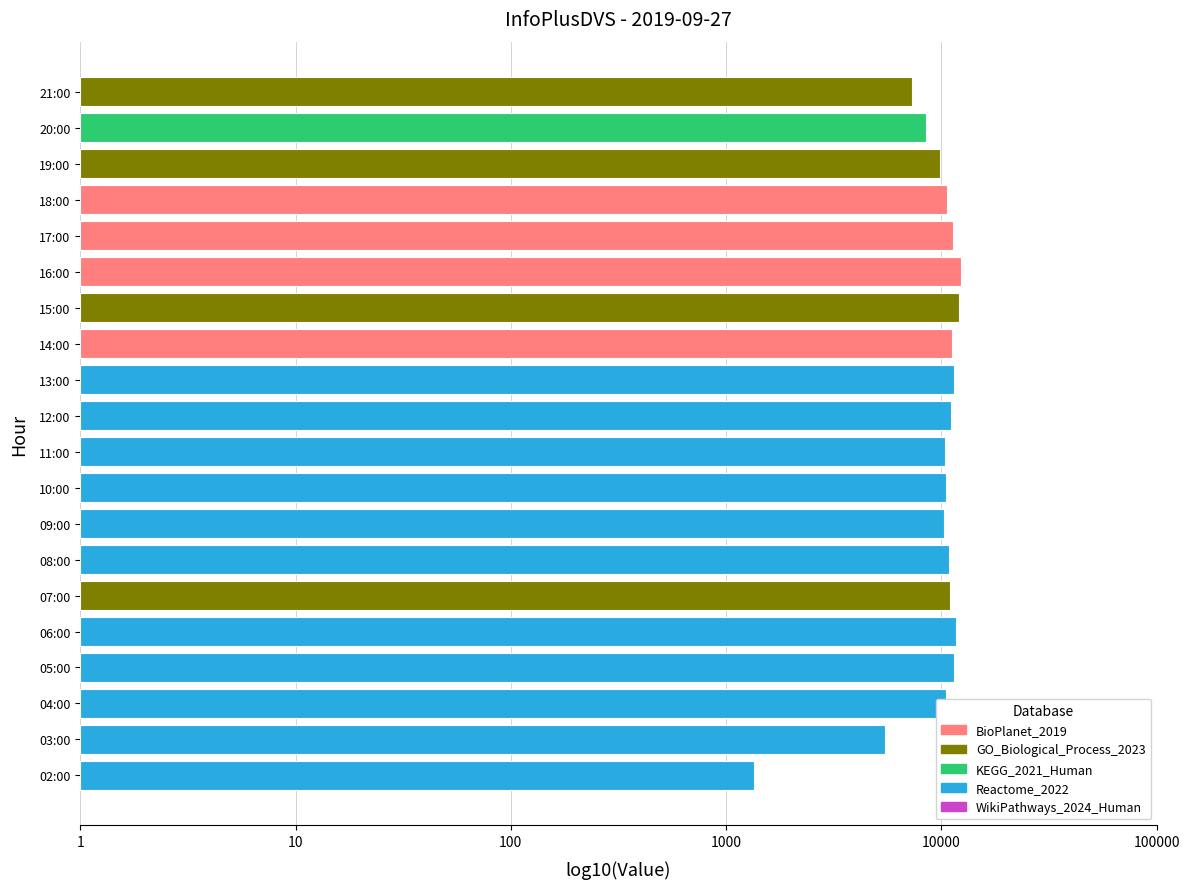

Are the bars horizontal?

Yes